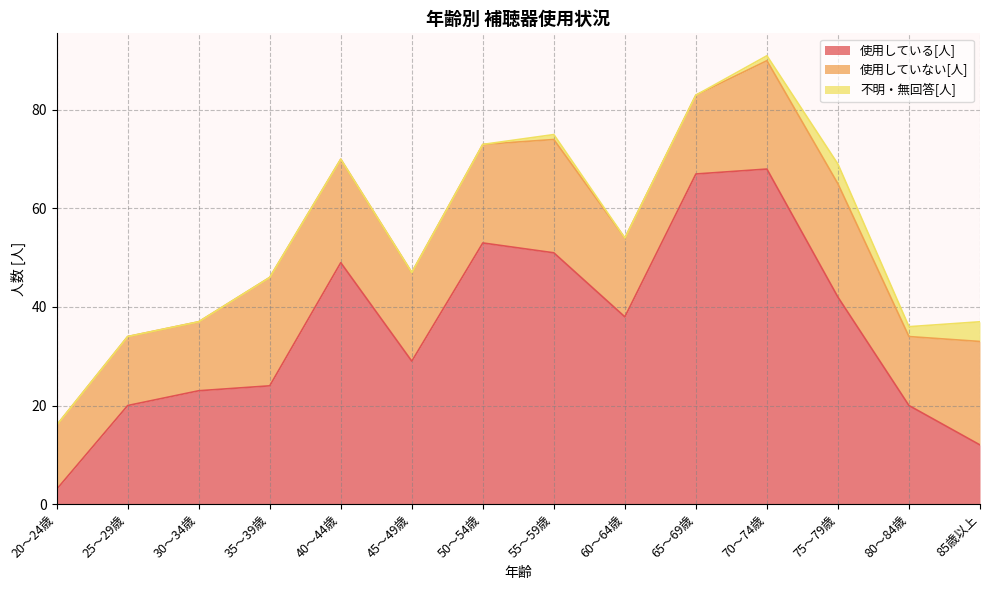

What is the approximate value of 不明・無回答[人] at 75～79歳?

4